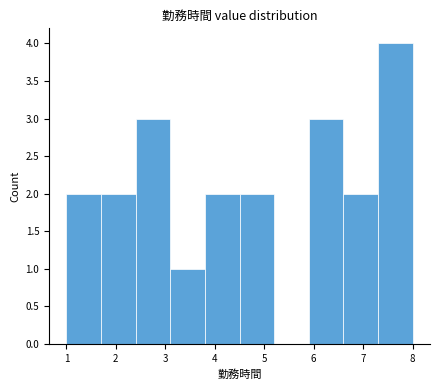

Over which range of the x-axis is the bar tallest?

7.3 to 8.0